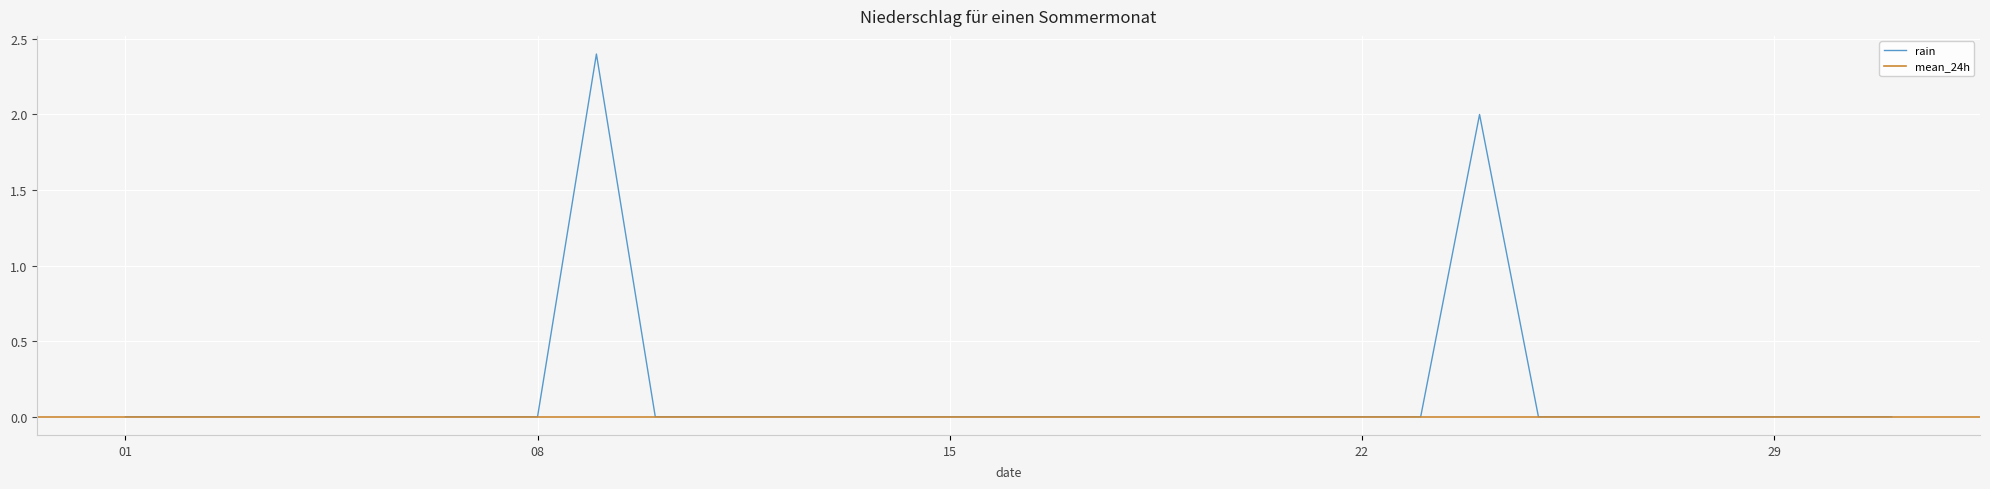

True or false: there are more than 0 points higher than both neighbors.

True